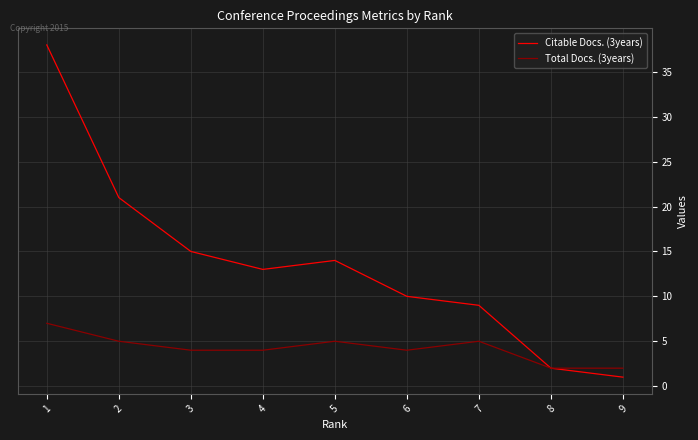

At how many categories does at least one series exceed 27?

1